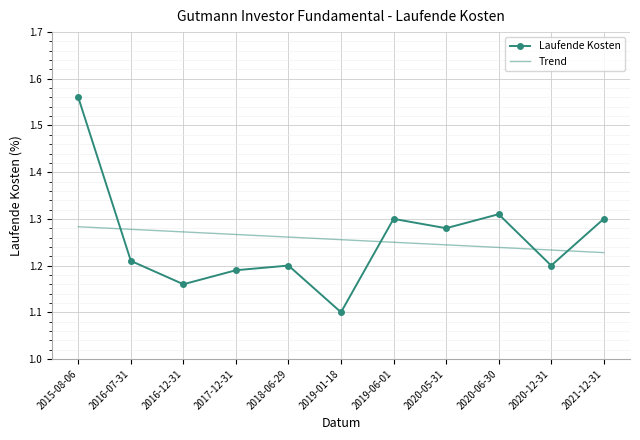

What position from the left is 2016-12-31?

3